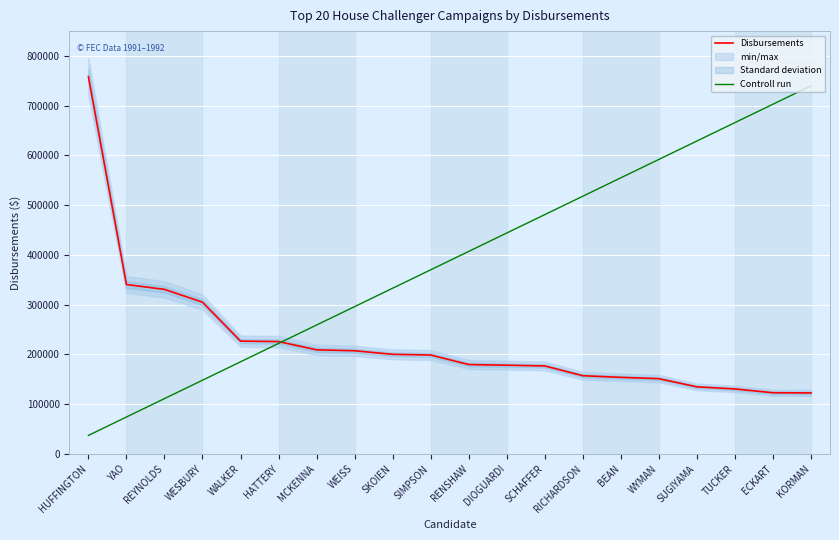

Which category has the lowest value in the Disbursements series?

KORMAN